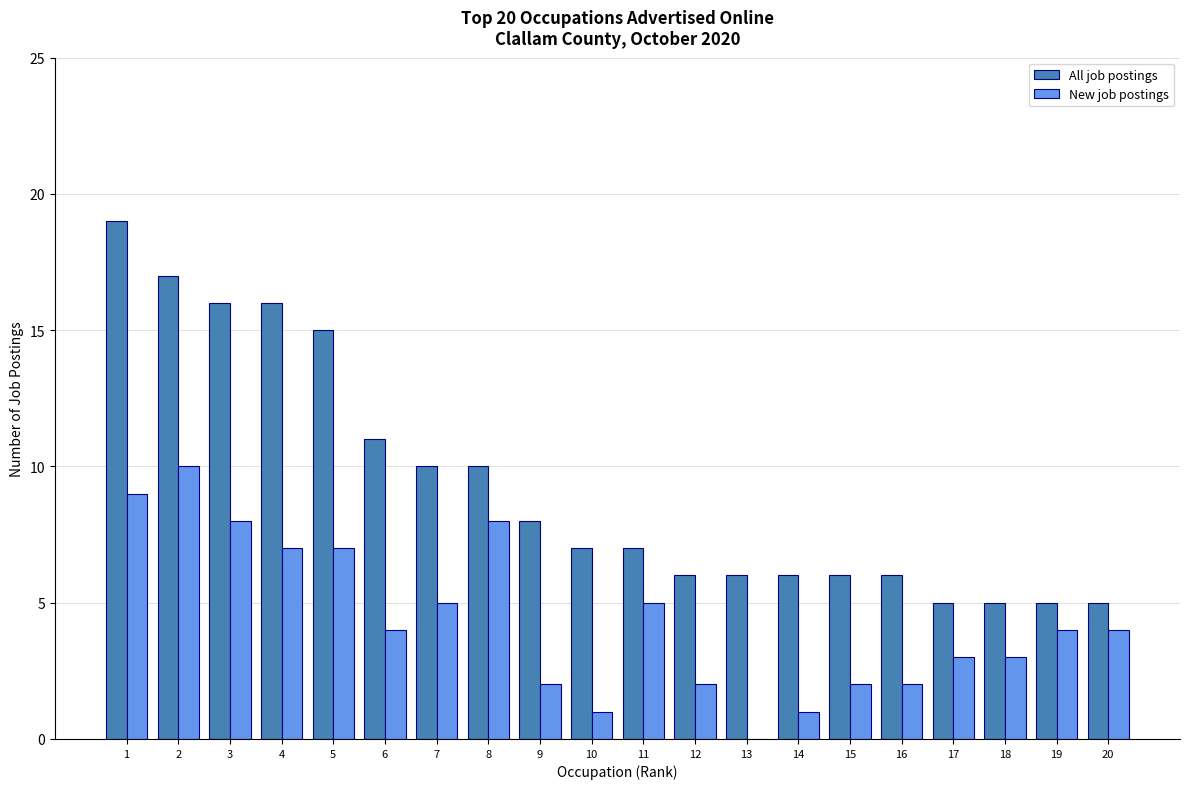

Reading left to right, transcribe all the data shown in this chart.

All job postings: 19	17	16	16	15	11	10	10	8	7	7	6	6	6	6	6	5	5	5	5
New job postings: 9	10	8	7	7	4	5	8	2	1	5	2	0	1	2	2	3	3	4	4